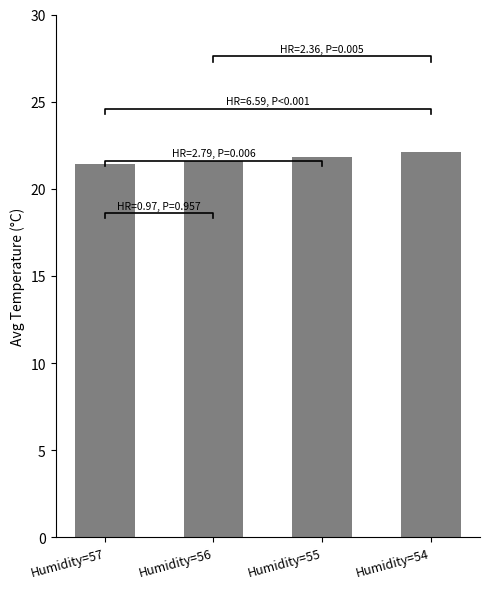

List the labels in order of value, largest first.

Humidity=54, Humidity=55, Humidity=56, Humidity=57